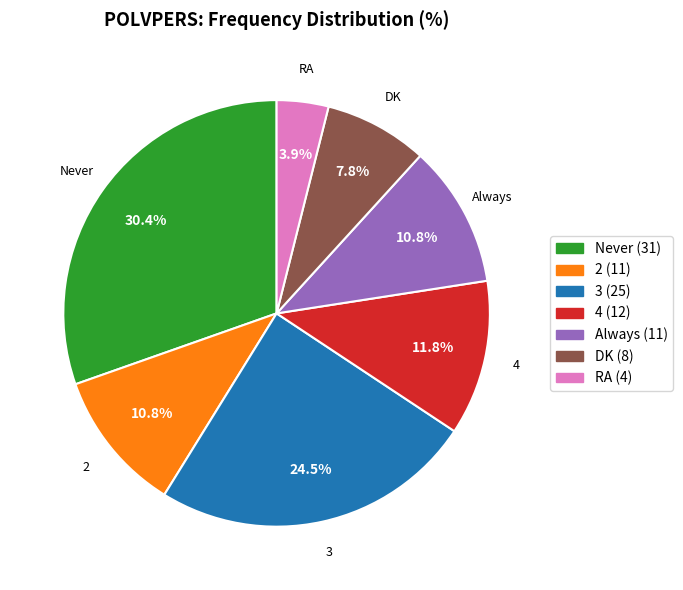

What percentage is the Never slice, to the nearest percent?

30%